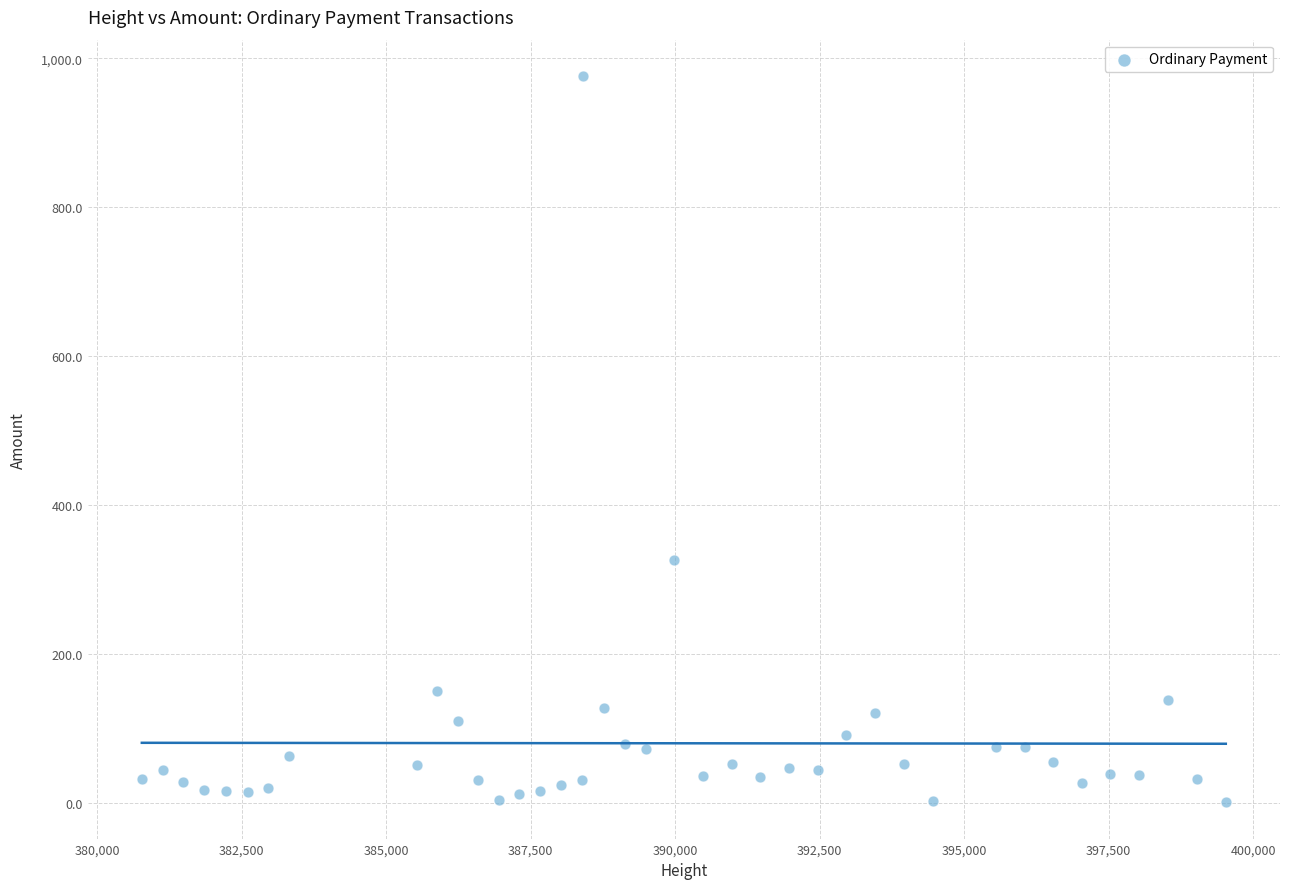

What is the range of X values (max minus min)?

18754.0